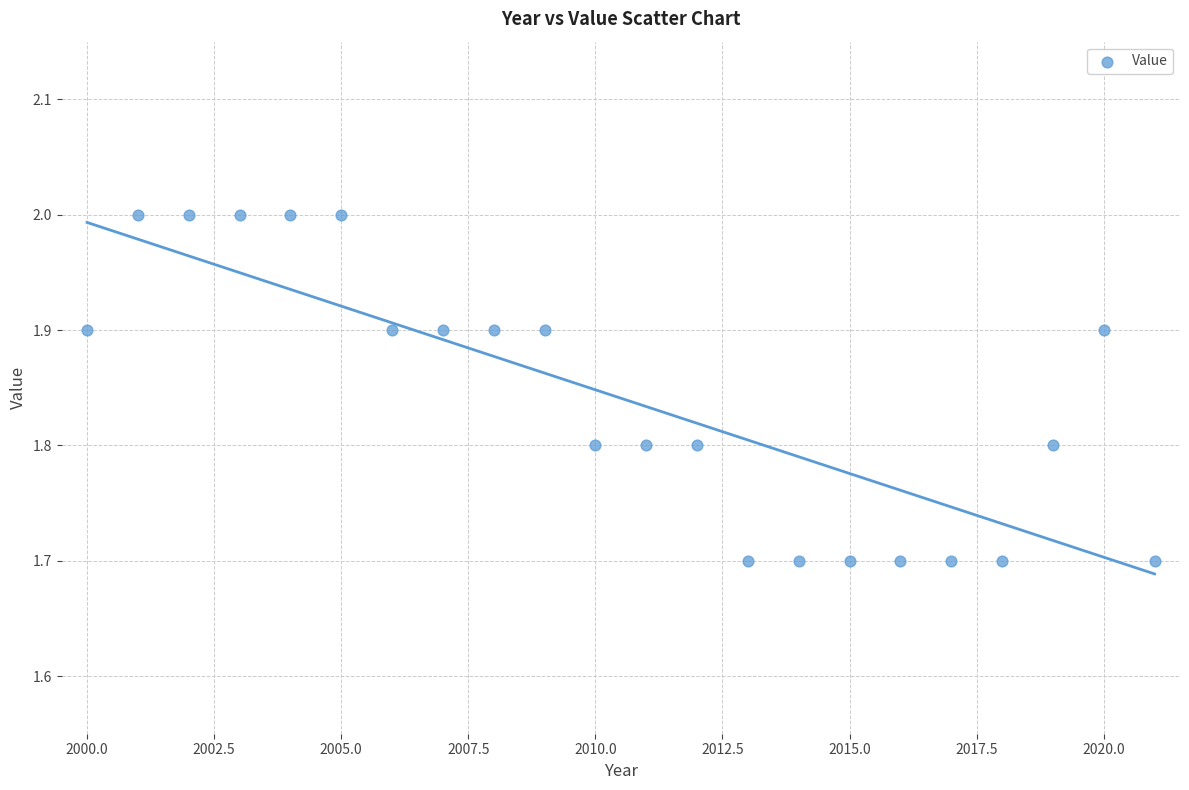

What is the range of X values (max minus min)?

21.0